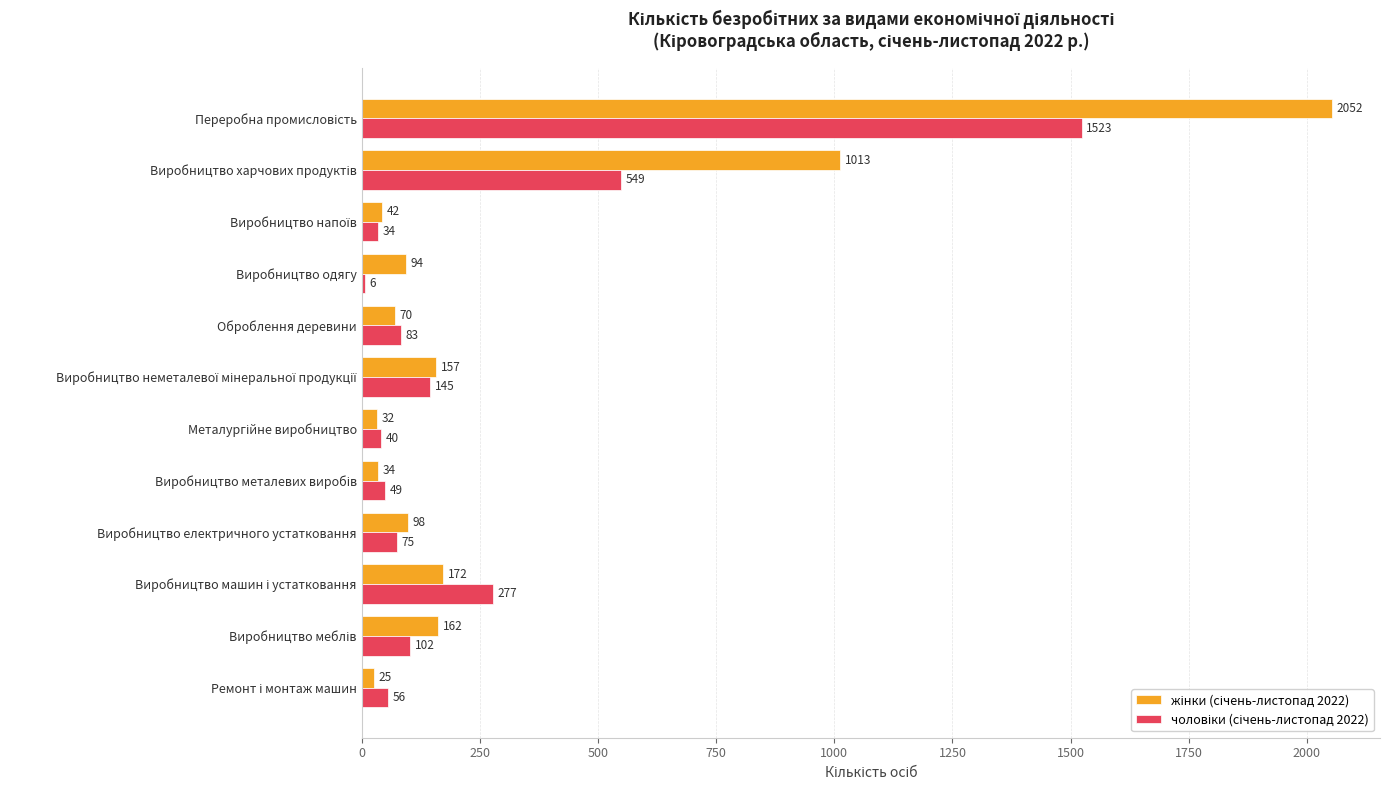

Reading left to right, extract all data points from this chart.

жінки (січень-листопад 2022): 2052	1013	42	94	70	157	32	34	98	172	162	25
чоловіки (січень-листопад 2022): 1523	549	34	6	83	145	40	49	75	277	102	56